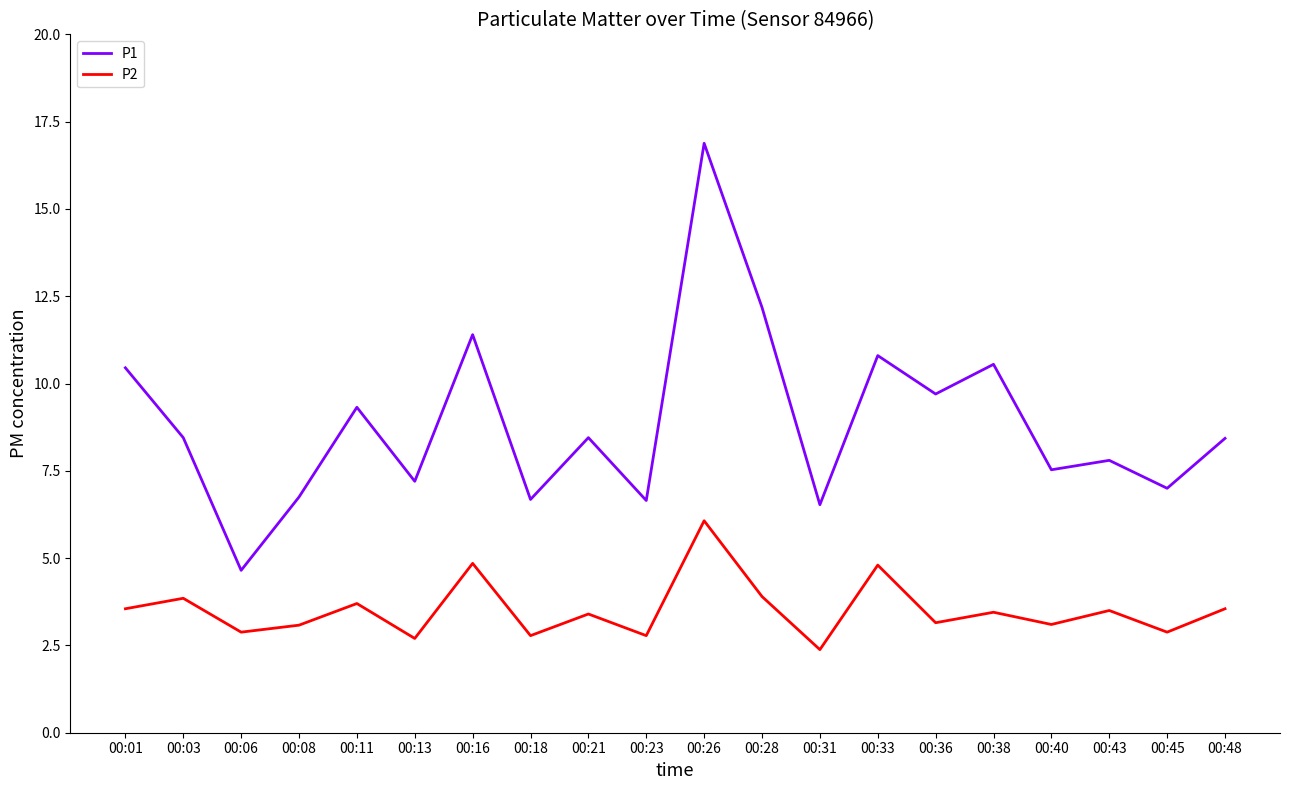

The value of P2 at 00:48 is 5.6. True or false?

False